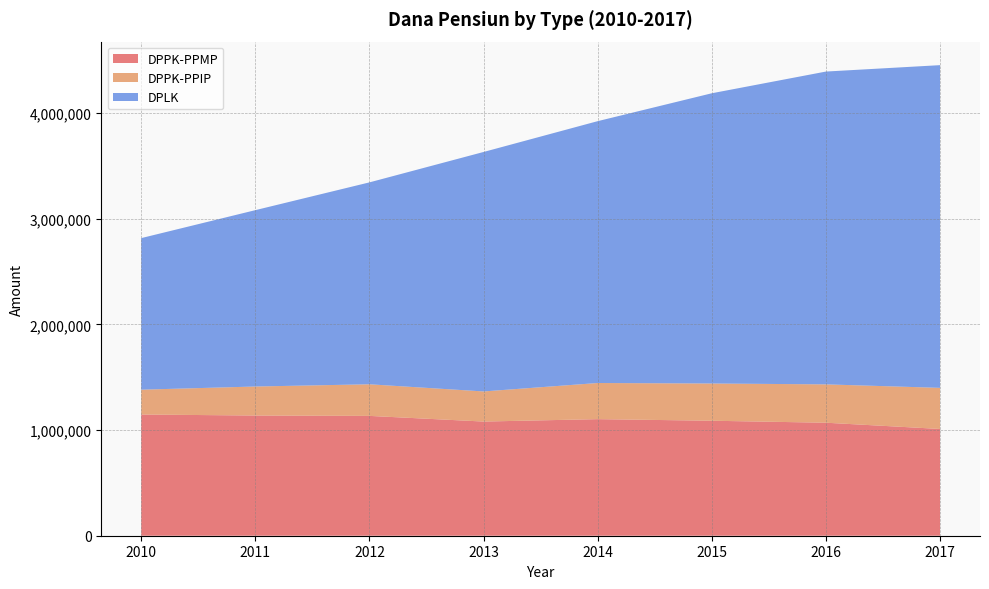

Reading right to left, list all the values displayed in this chart.

DPPK-PPMP: 2017=1010854	2016=1069982	2015=1088755	2014=1103840	2013=1081021	2012=1134609	2011=1138048	2010=1147633
DPPK-PPIP: 2017=389241	2016=363121	2015=352610	2014=342169	2013=285147	2012=299251	2011=274779	2010=235108
DPLK: 2017=3055617	2016=2961942	2015=2748162	2014=2479435	2013=2267477	2012=1911938	2011=1669881	2010=1435256
TOTAL: 2017=4455712	2016=4395045	2015=4189527	2014=3925444	2013=3633645	2012=3345798	2011=3082708	2010=2817997